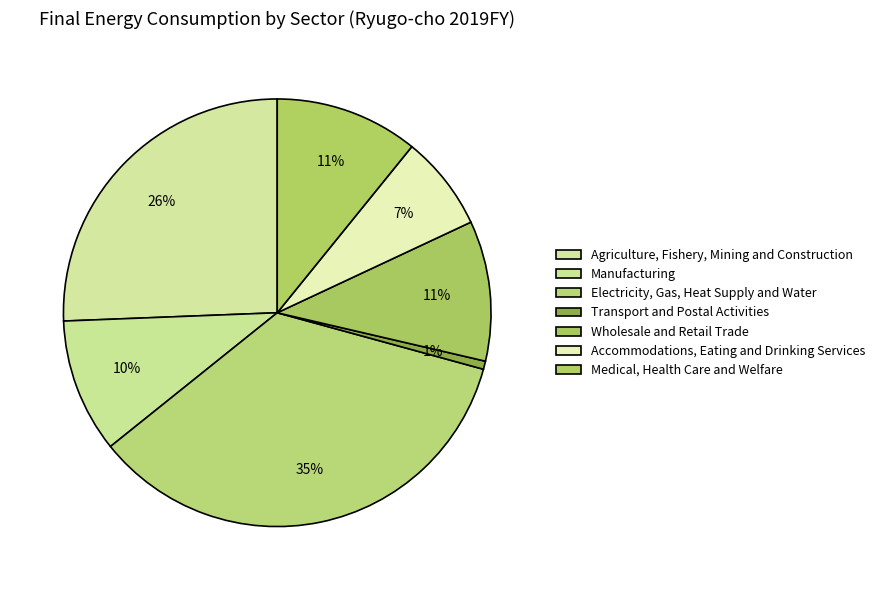

How many slices are in this pie chart?

7